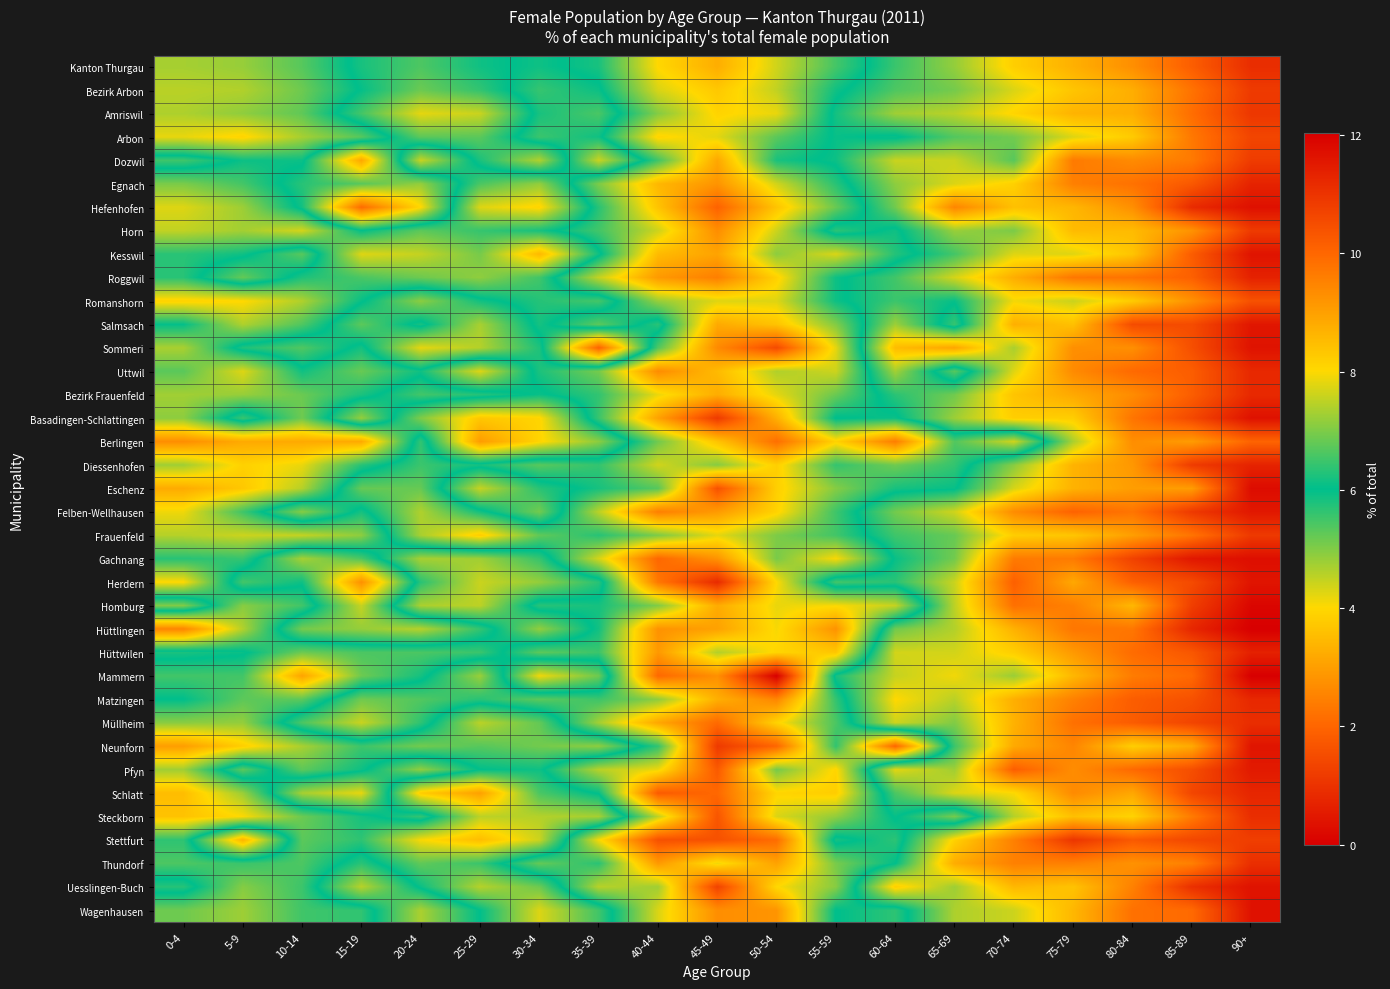

What is the total value across all series at 45-49?

339.2